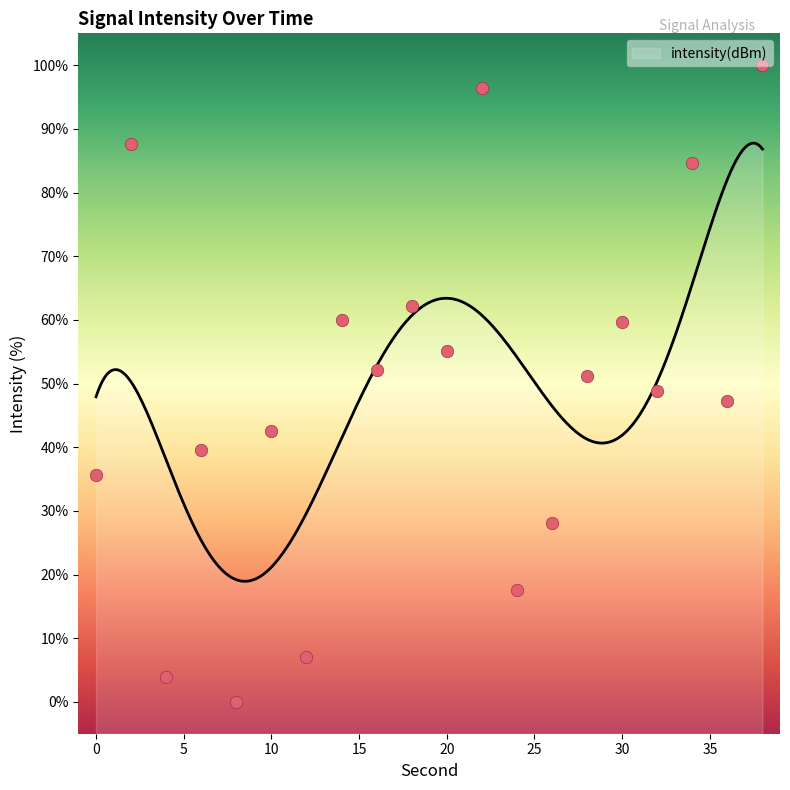

What is the change in value from 18 to 38?

+37.8